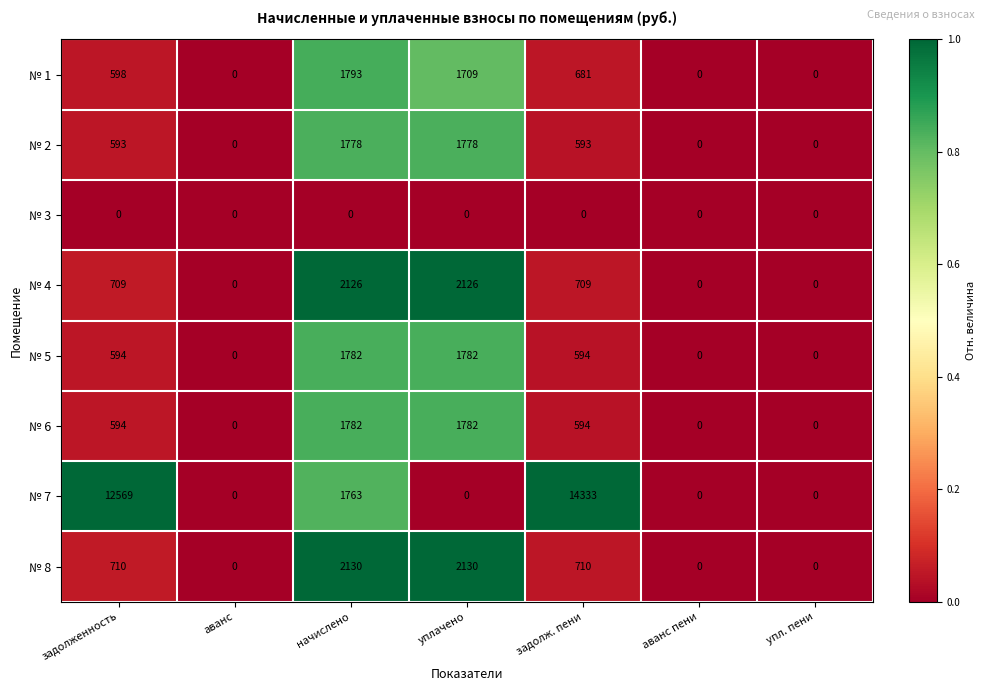

Is the value of № 2 at уплачено greater than the value of № 4 at уплачено?

No